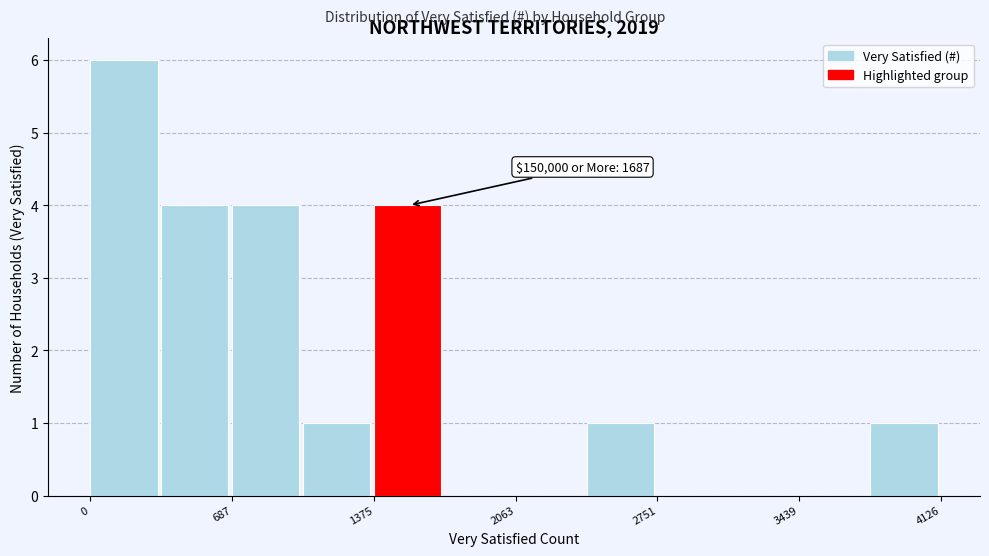

Read against the x-axis, roughly where is the centre of the tallest bar?

200